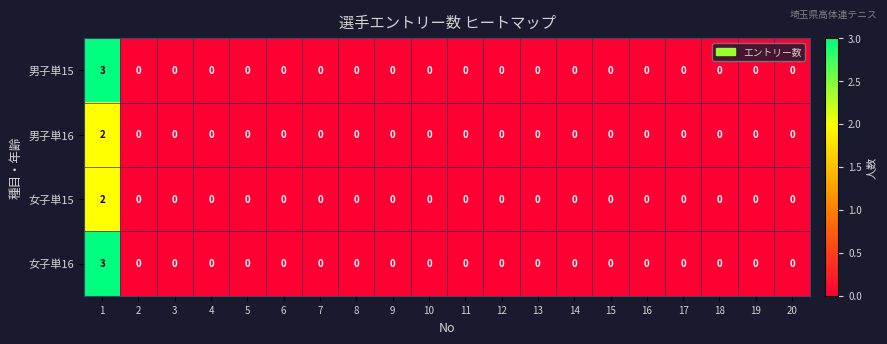

The value of 男子単16 at 9 is -1. True or false?

False